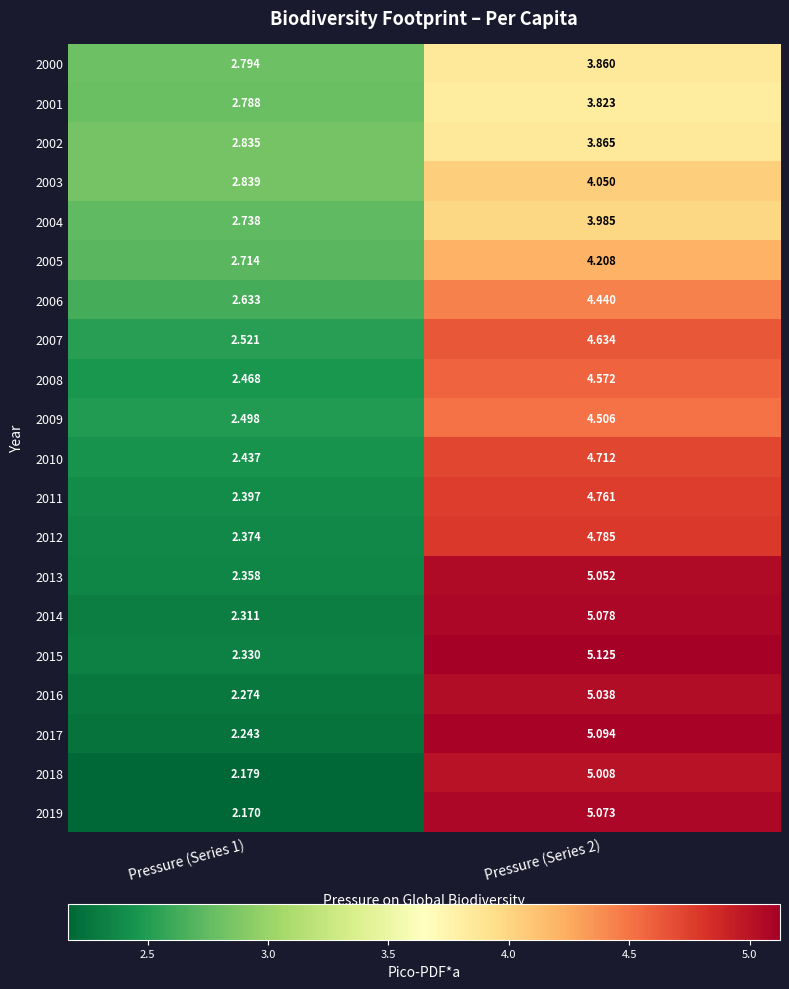

Is the value of 2015 at Pressure (Series 1) greater than the value of 2009 at Pressure (Series 2)?

No